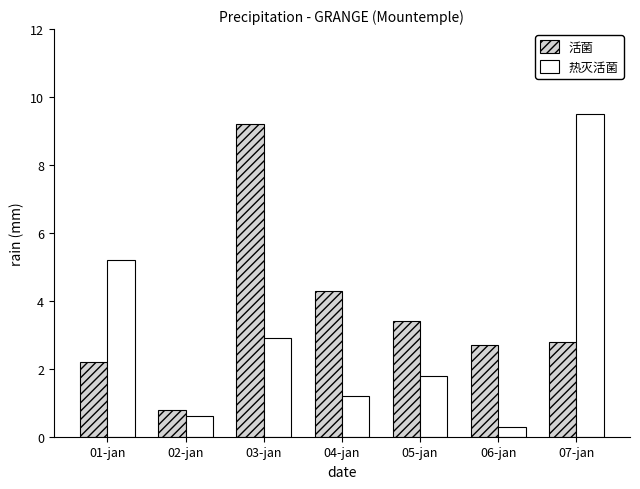

How many categories are shown in the chart?

7